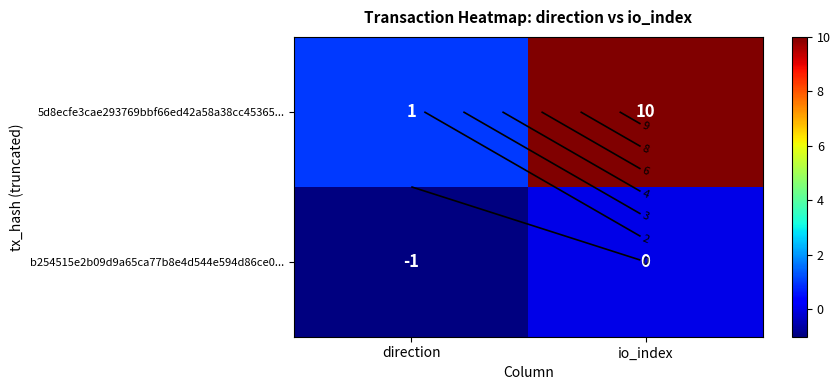

Which series has the widest spread of values?

5d8ecfe3cae293769bbf66ed42a58a38cc45365...